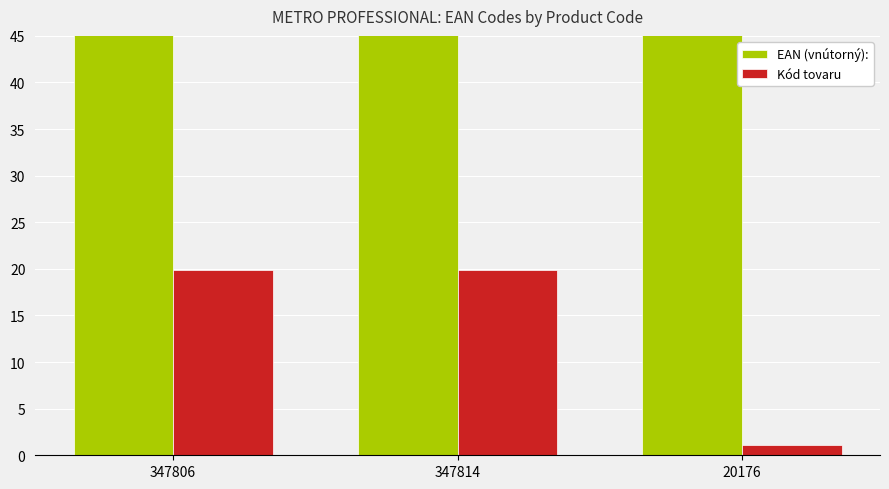

What is the value of the Kód tovaru bar at the 1st from the left?

19.9